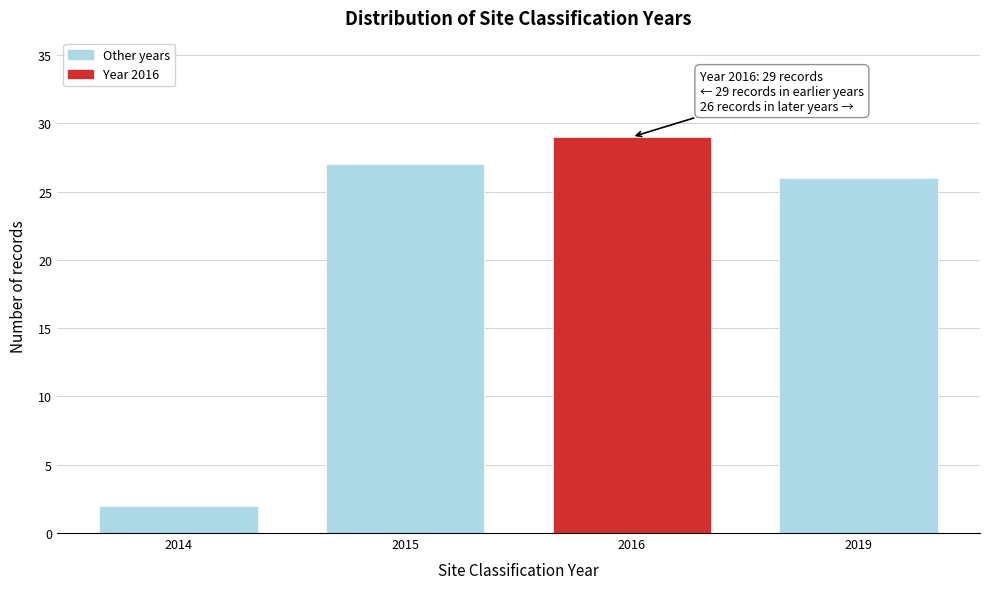

Reading left to right, transcribe all the data shown in this chart.

2014=2	2015=27	2016=29	2019=26